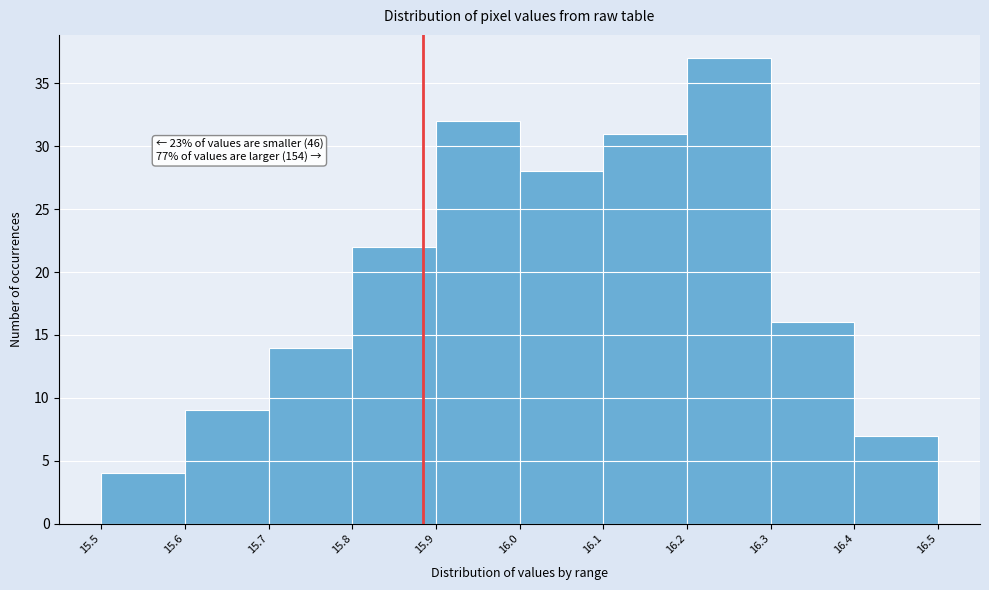

Over which range of the x-axis is the bar tallest?

16.2 to 16.3